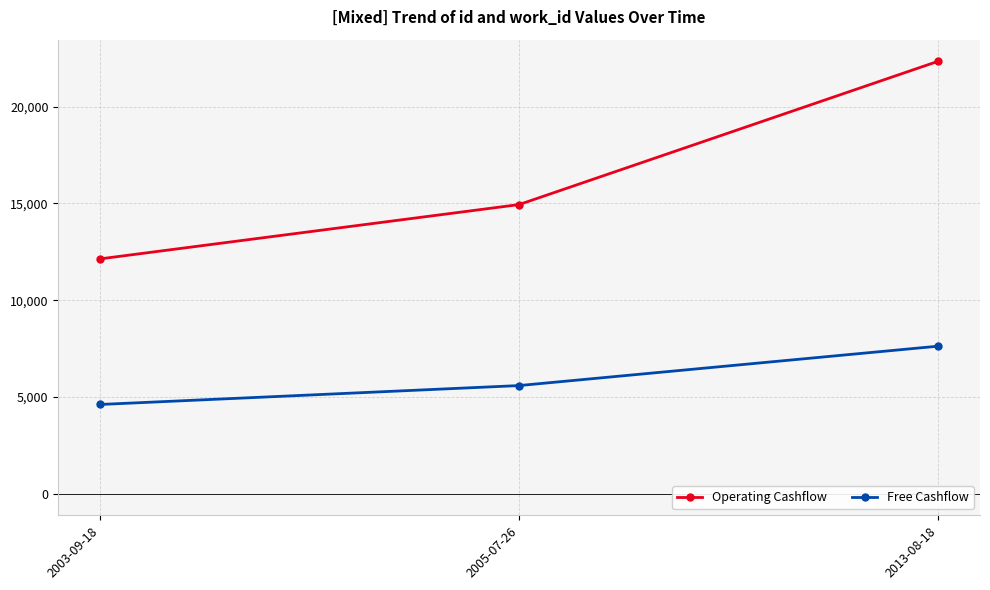

What is the label of the 2nd point from the right?

2005-07-26